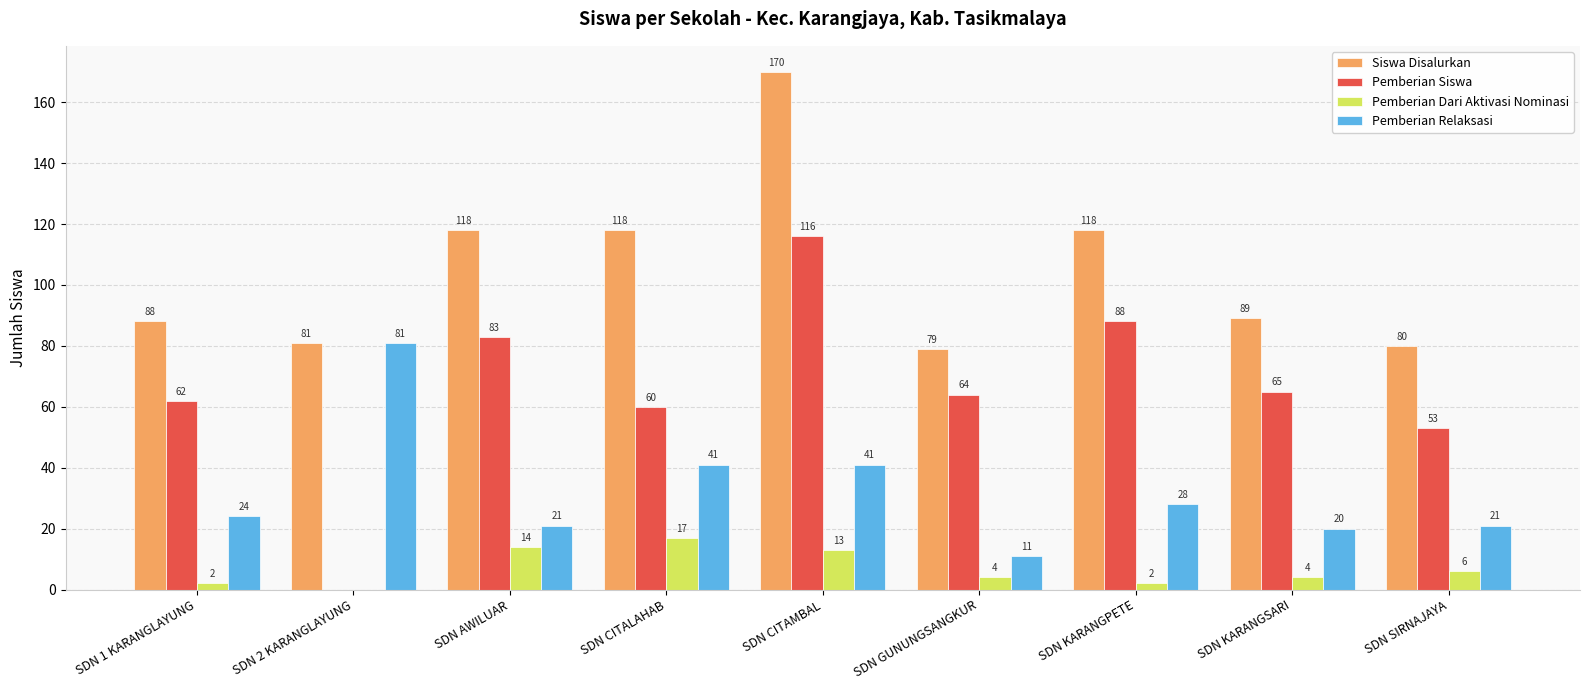

What value does the Pemberian Relaksasi series have at SDN AWILUAR, to the nearest 5?

20